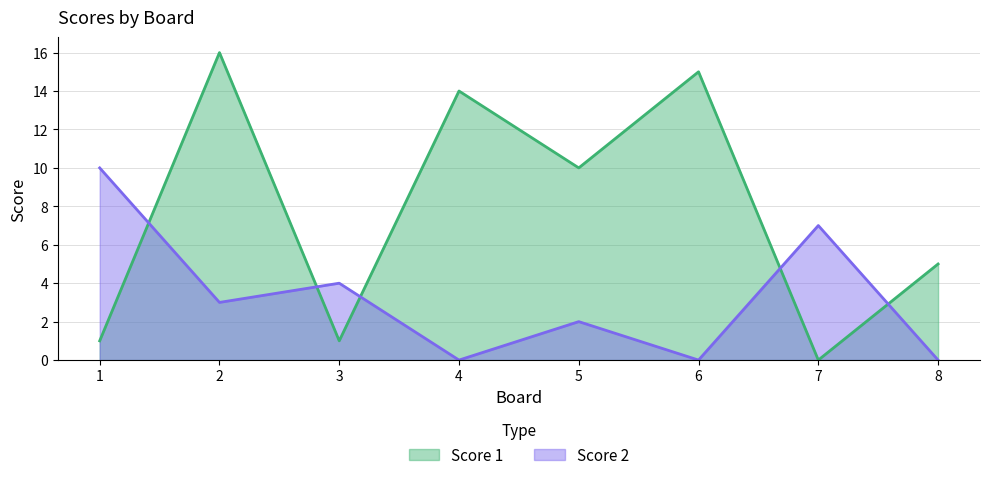

Which series has the largest total across all categories?

Score 1